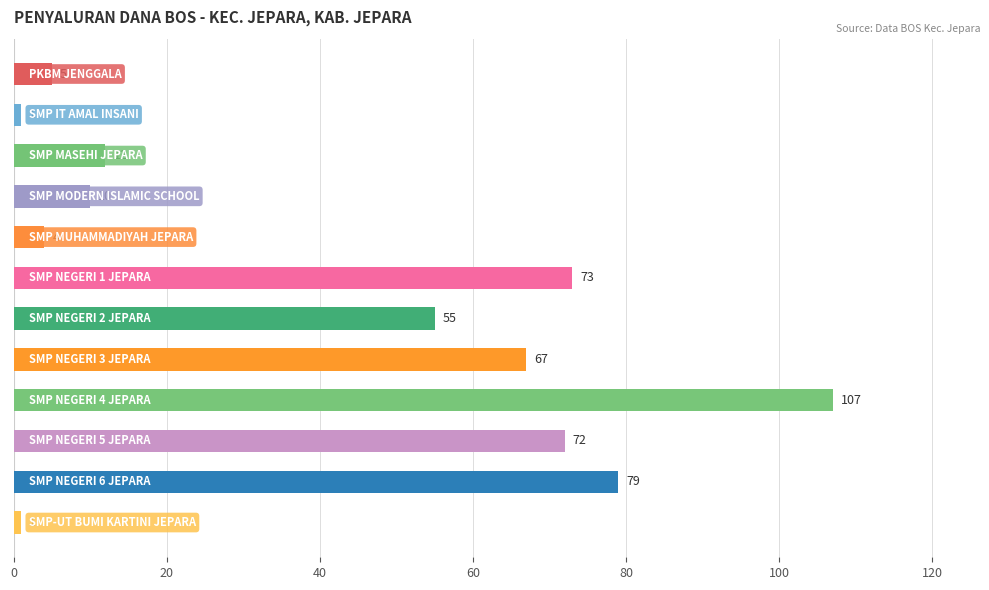

Reading top to bottom, extract all data points from this chart.

5	1	12	10	4	73	55	67	107	72	79	1